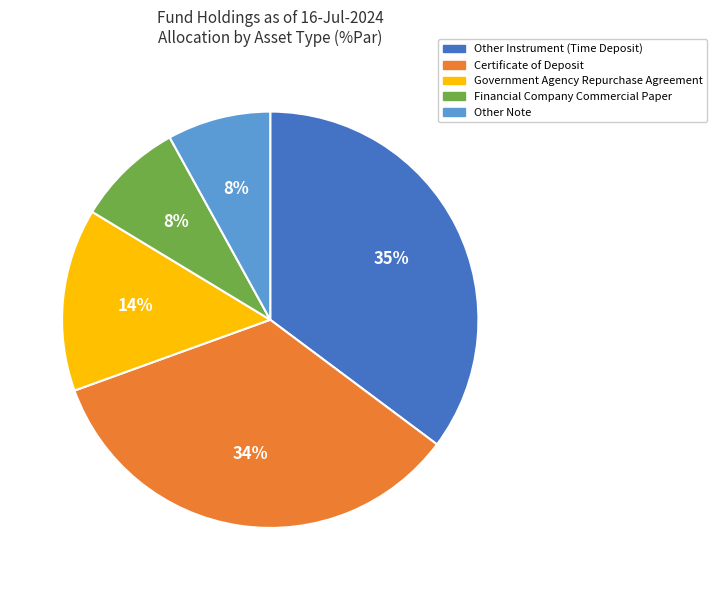

Which category has the biggest portion of the pie?

Other Instrument (Time Deposit)